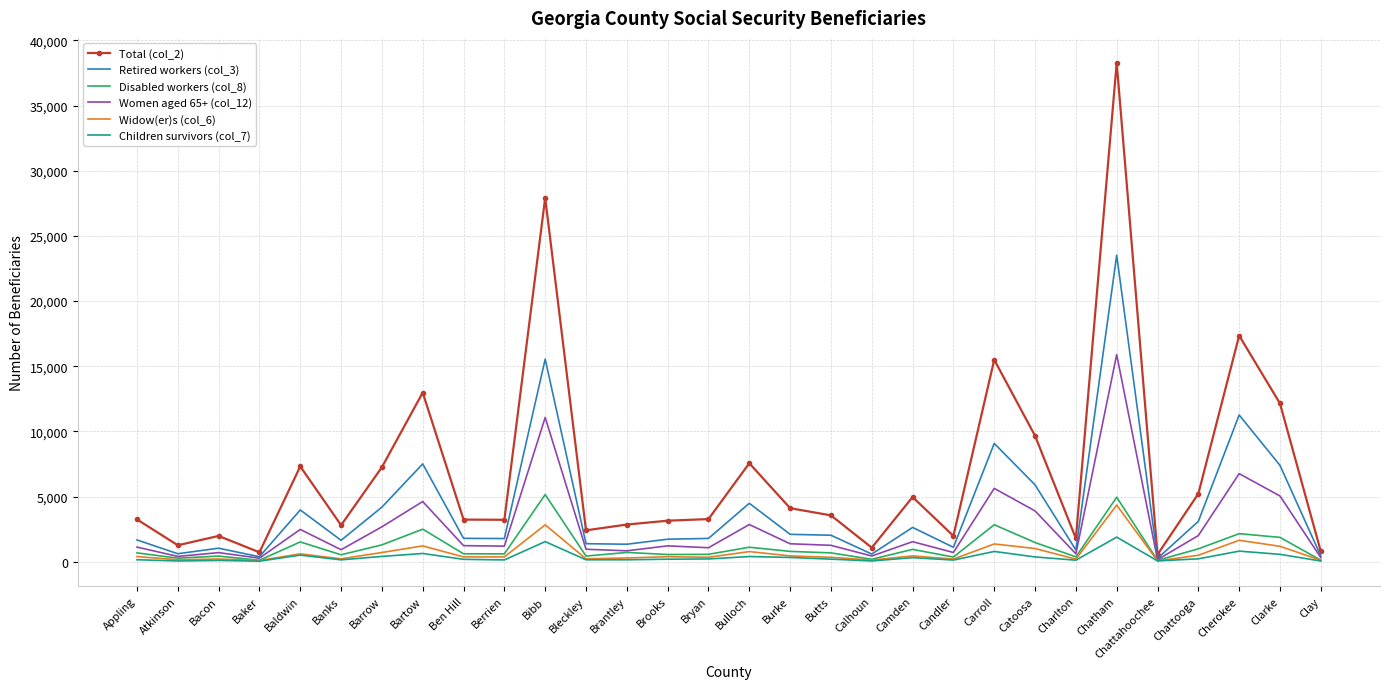

Is the value of Retired workers (col_3) at Carroll greater than the value of Widow(er)s (col_6) at Ben Hill?

Yes